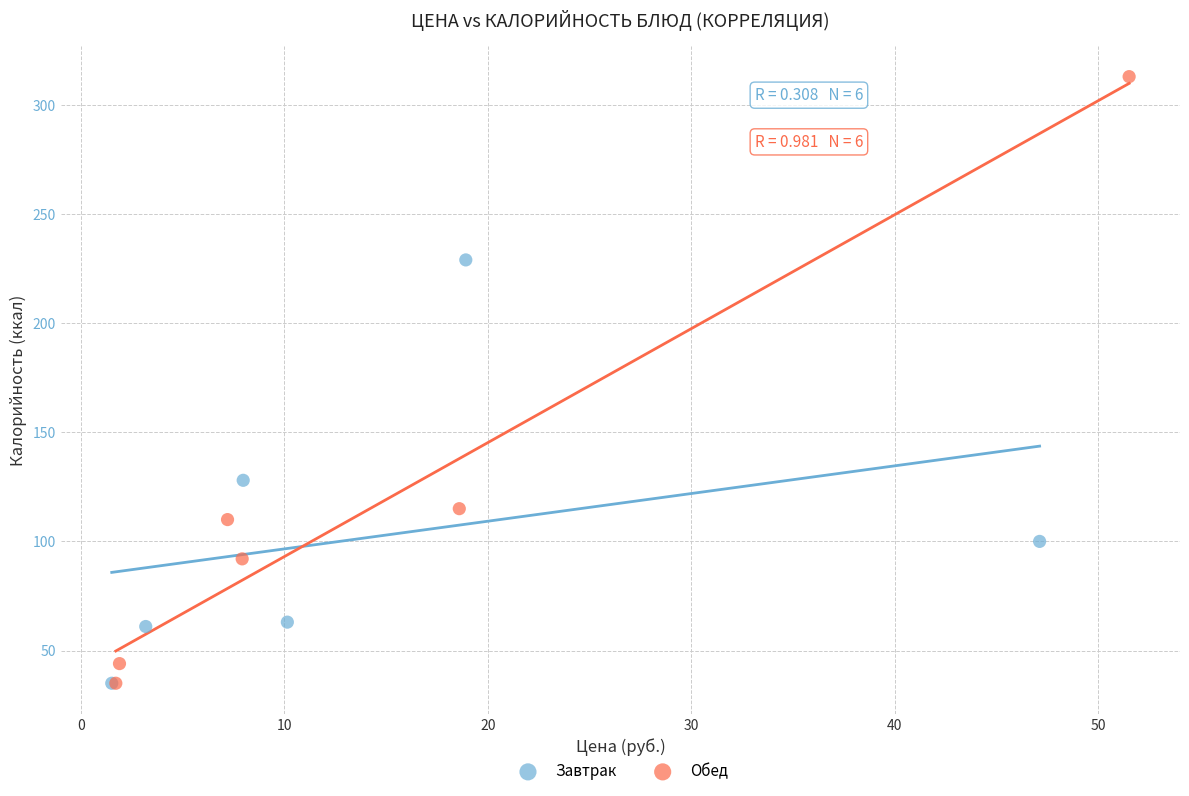

Which series has the largest Y range (max minus min)?

Обед